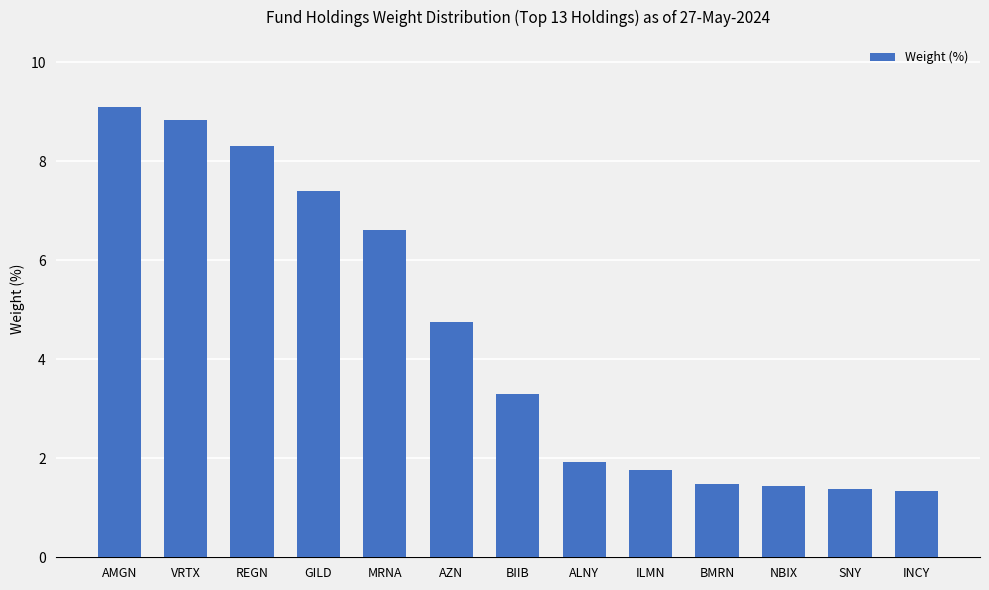

What is the sum of the values at BMRN and INCY?

2.8